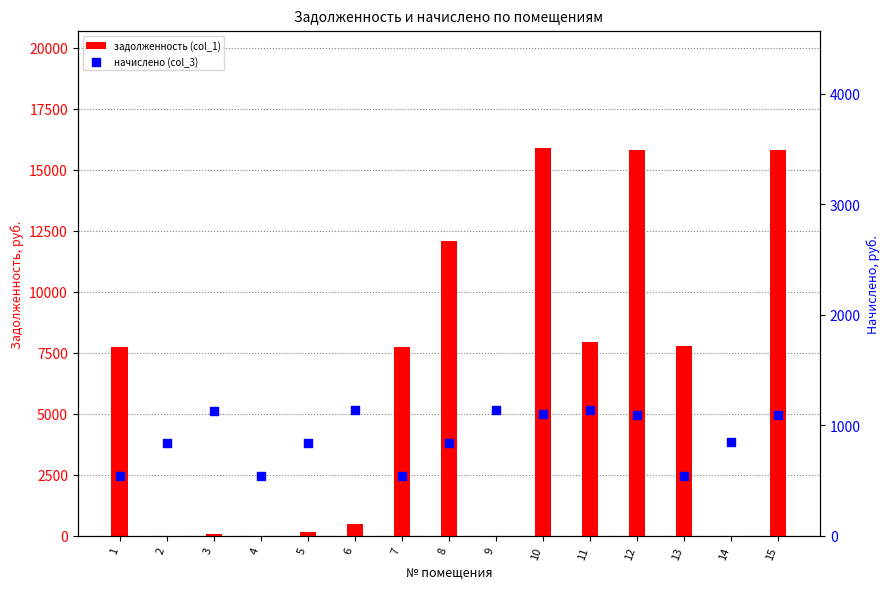

What is the total value across all series at 13?

8314.4